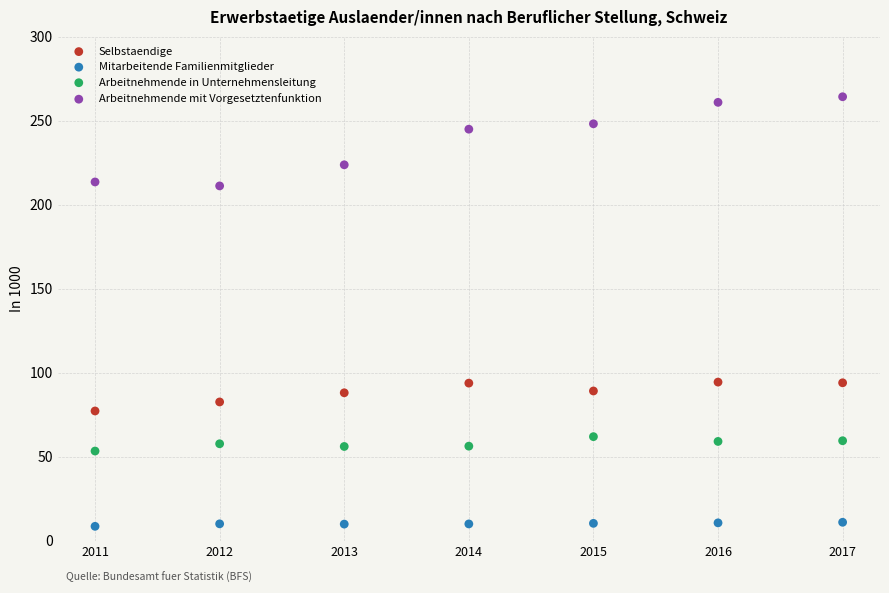

Which series reaches the maximum Y coordinate?

Arbeitnehmende mit Vorgesetztenfunktion